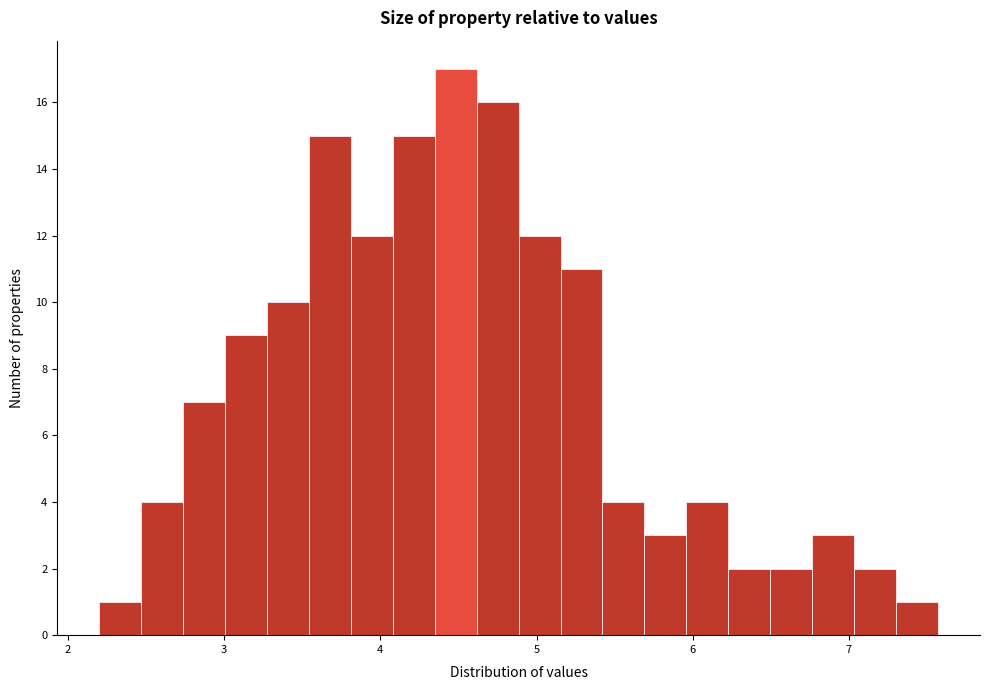

Read against the x-axis, roughly where is the centre of the tallest bar?

4.5